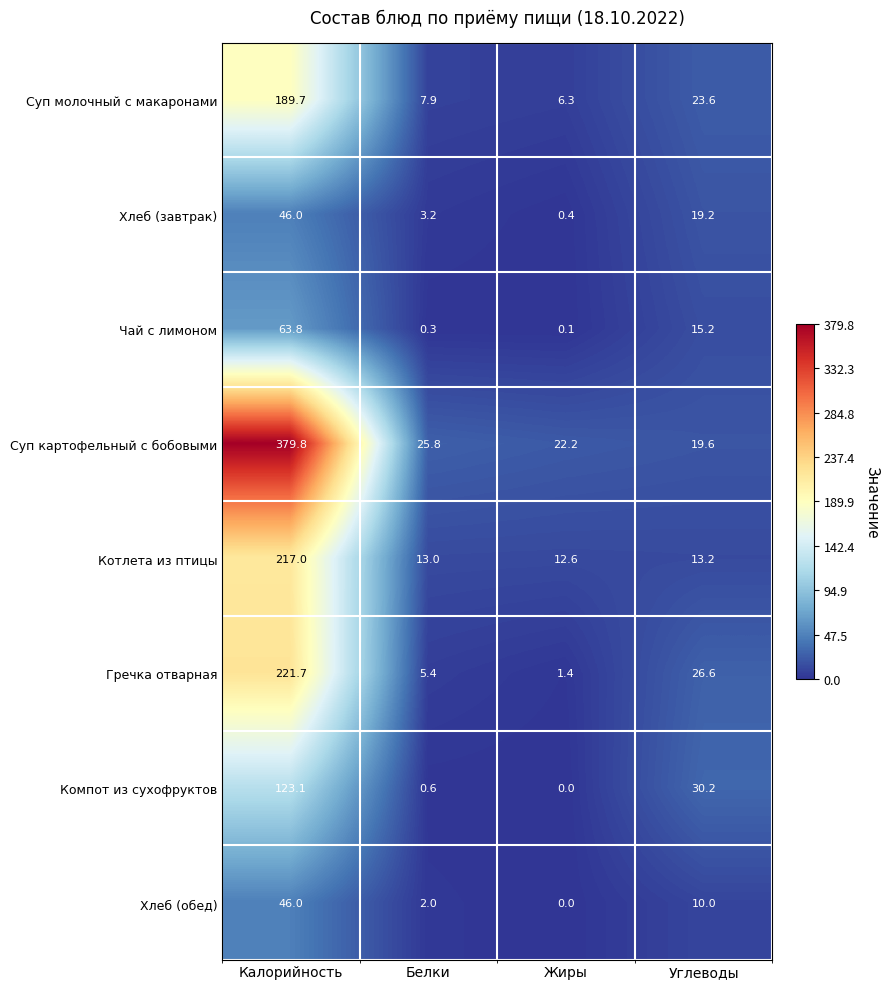

The value of Гречка отварная at Углеводы is 26.6. True or false?

True